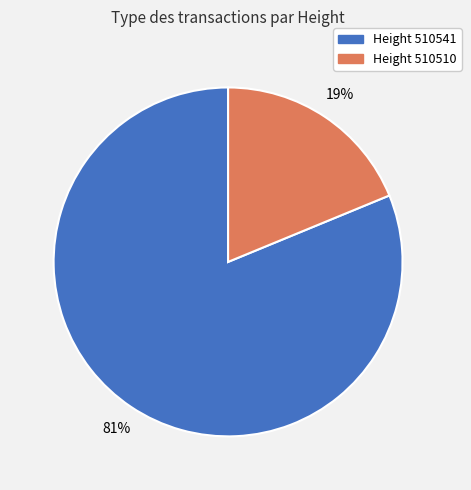

Which slice is the largest?

Height 510541